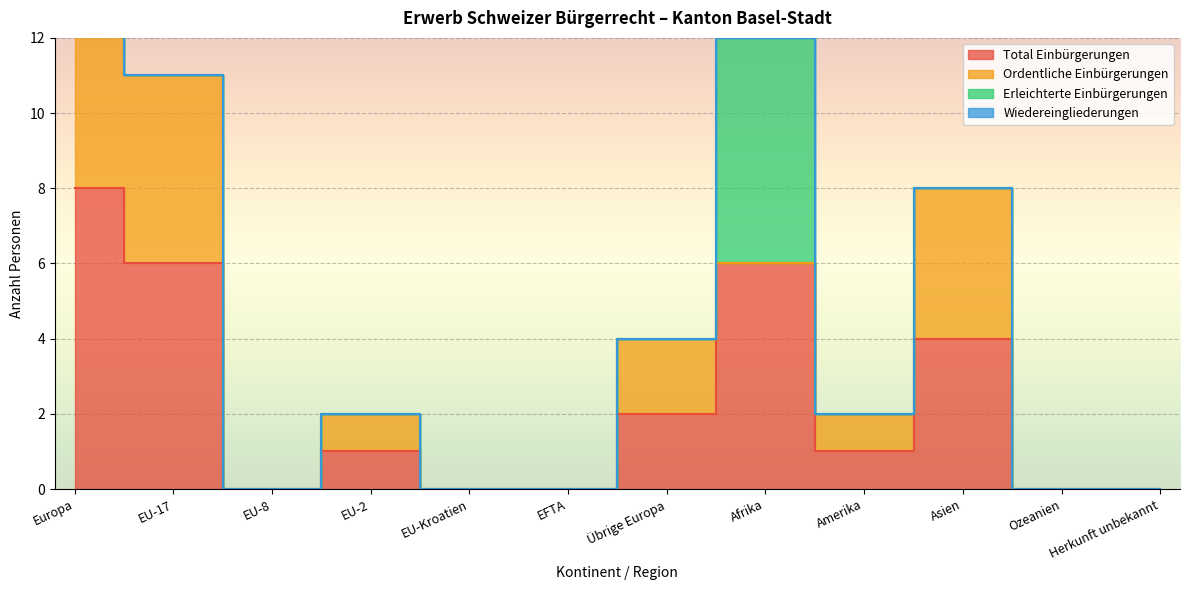

Which series has the largest total across all categories?

Total Einbürgerungen